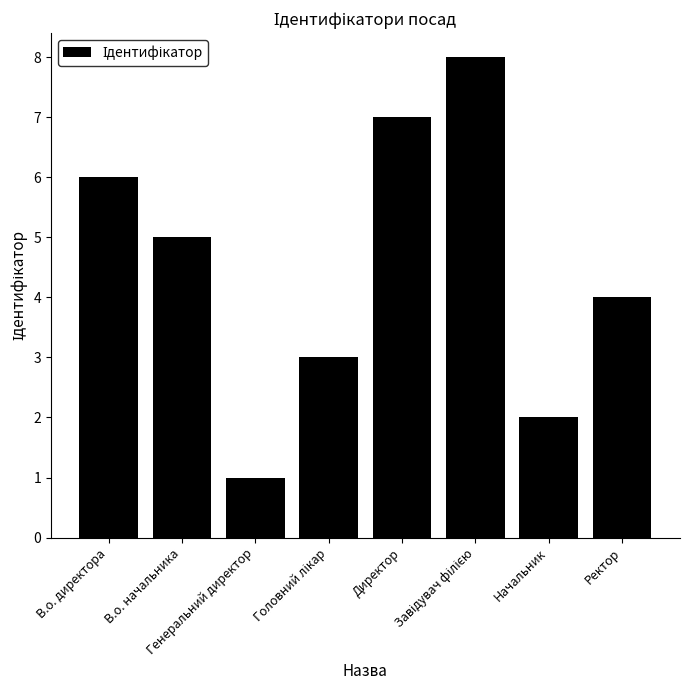

What is the difference between the maximum and minimum values?

7